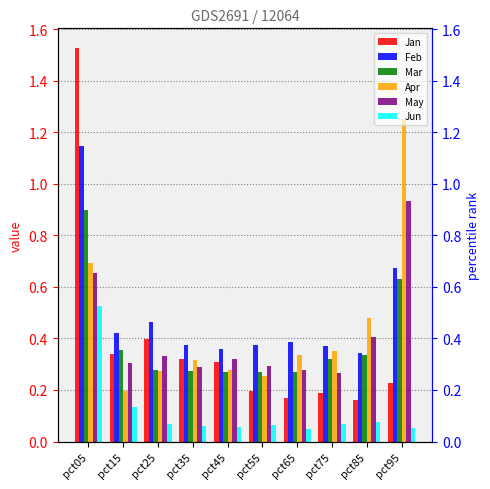

List the series in order of their peak value, lowest first.

Jun, Mar, May, Feb, Apr, Jan